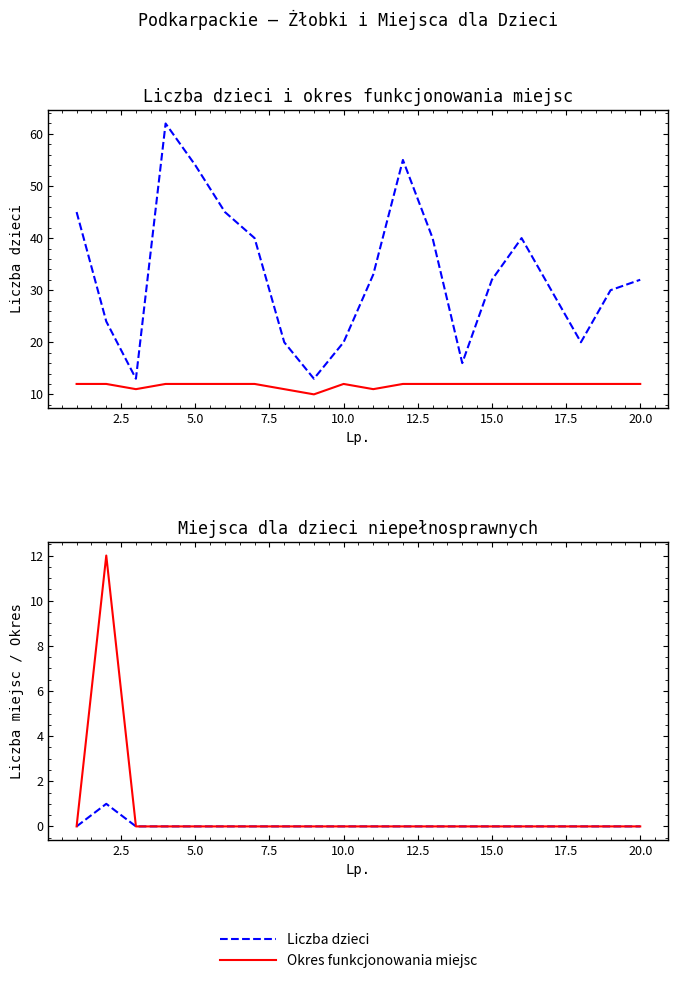

True or false: Okres funkcjonowania miejsc and Liczba dzieci intersect in this chart.

False